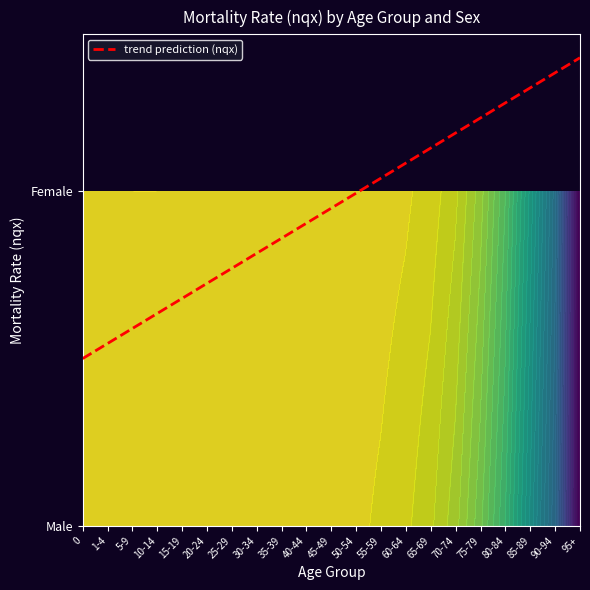

List the labels in order of Male value, smallest first.

5-9, 10-14, 1-4, 15-19, 20-24, 25-29, 0, 30-34, 35-39, 40-44, 45-49, 50-54, 55-59, 60-64, 65-69, 70-74, 75-79, 80-84, 85-89, 90-94, 95+